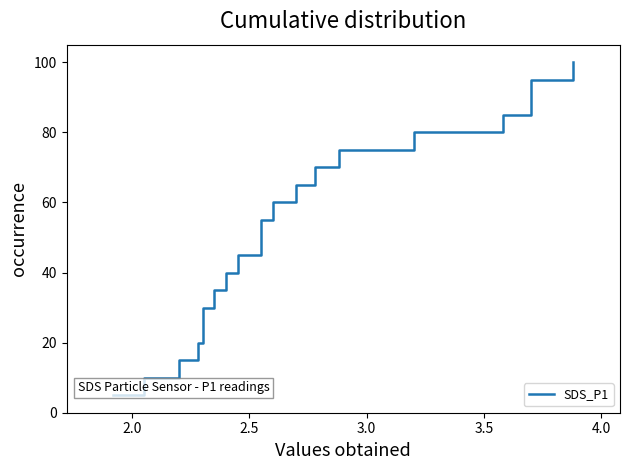

Reading right to left, list all the values displayed in this chart.

100.0	95.0	90.0	85.0	80.0	75.0	70.0	65.0	60.0	55.0	50.0	45.0	40.0	35.0	30.0	25.0	20.0	15.0	10.0	5.0